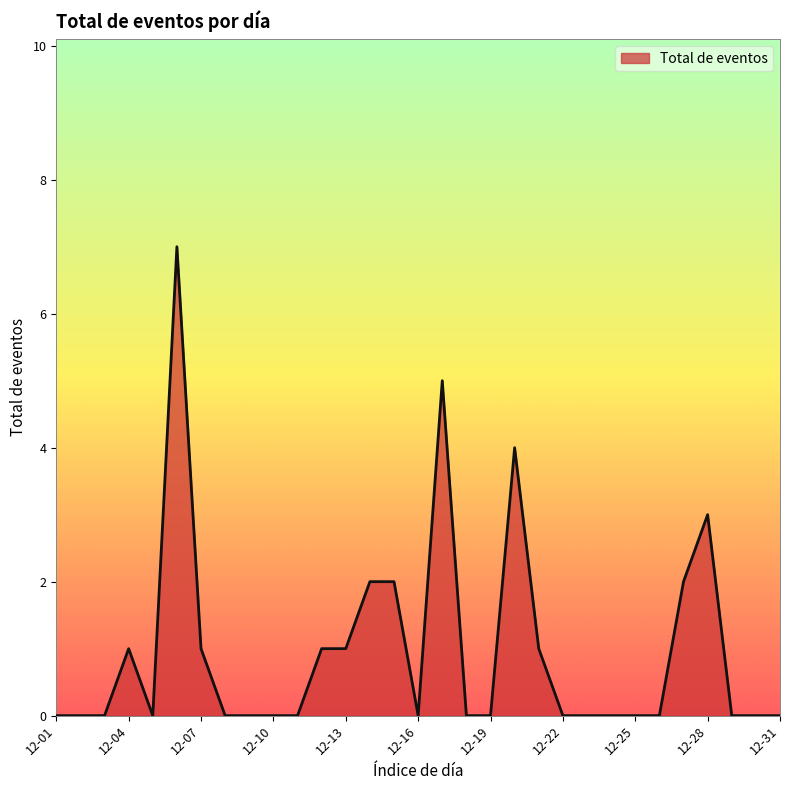

What is the difference between the maximum and minimum values?

7